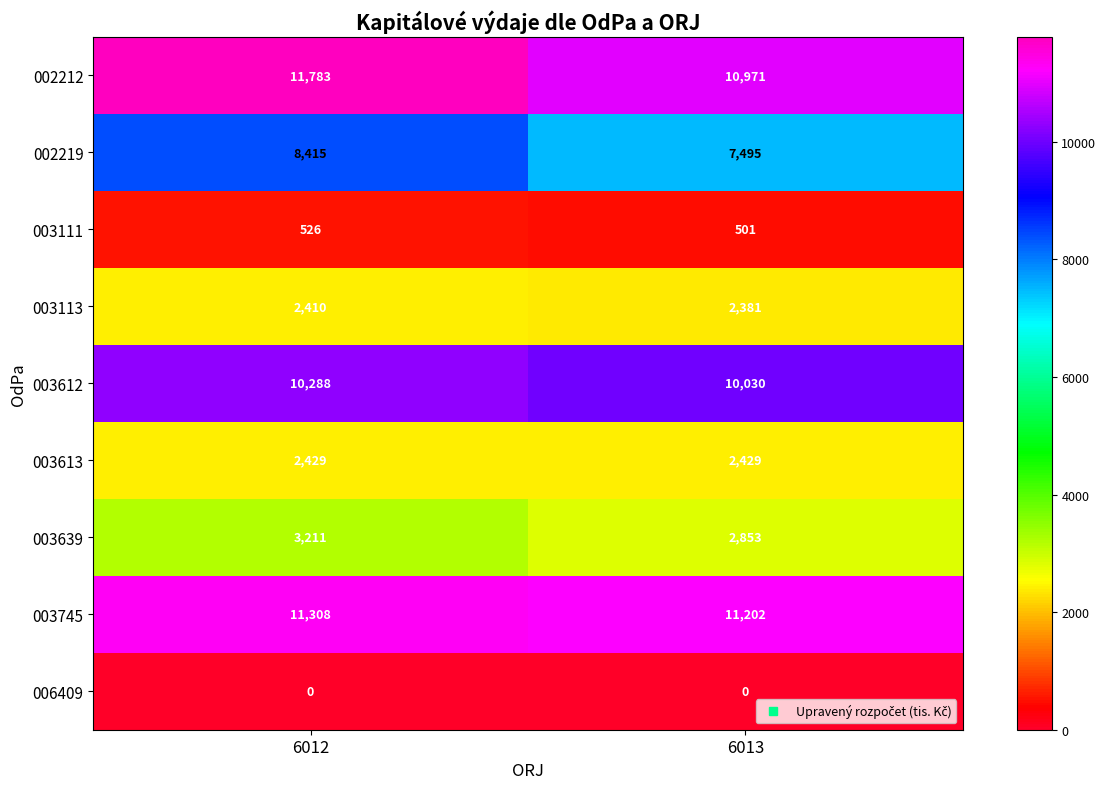

Which series has the largest total across all categories?

002212